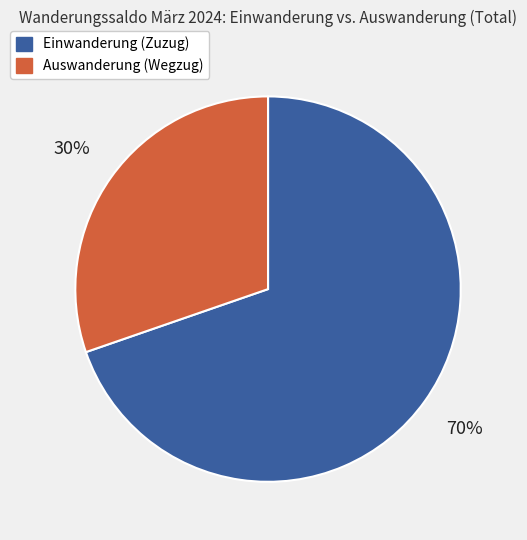

True or false: Einwanderung (Zuzug) accounts for 79% of the total.

False